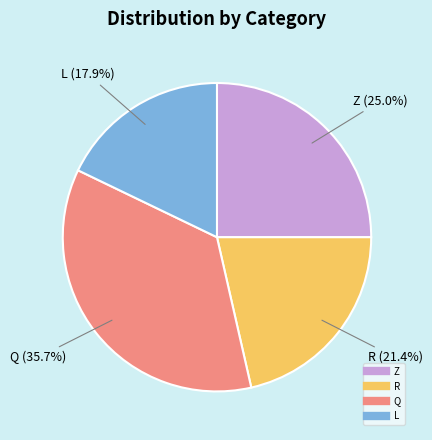

Does any single category account for the majority?

No